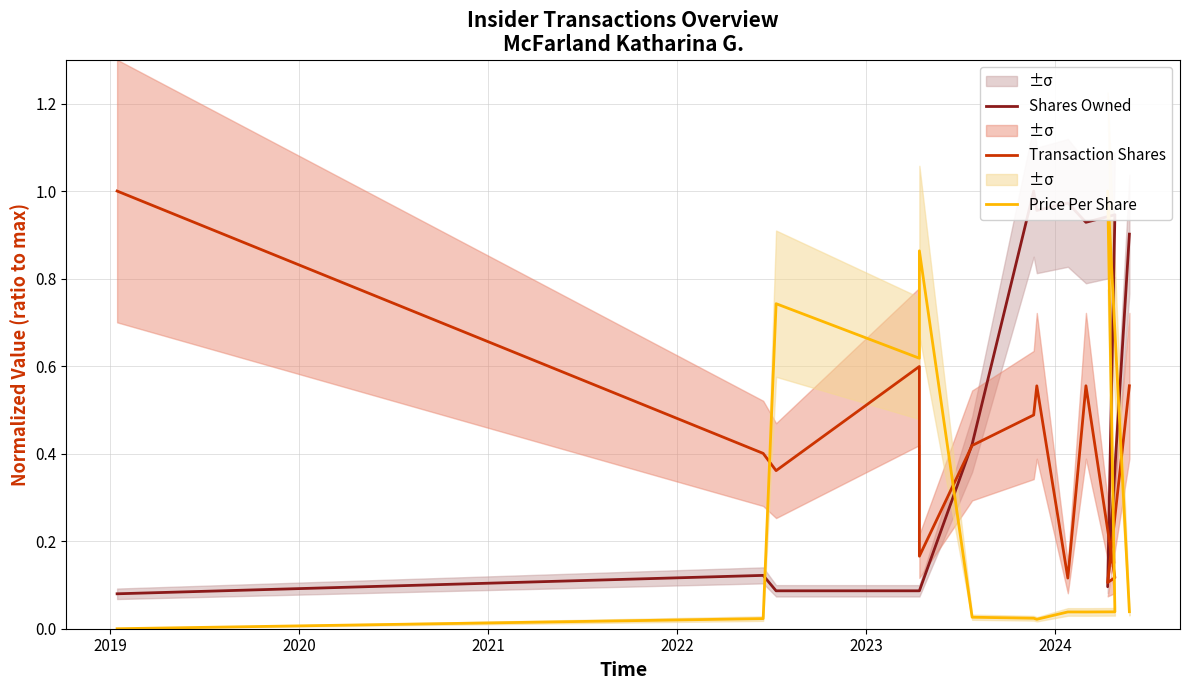

How many times do Shares Owned and Price Per Share cross each other?

4